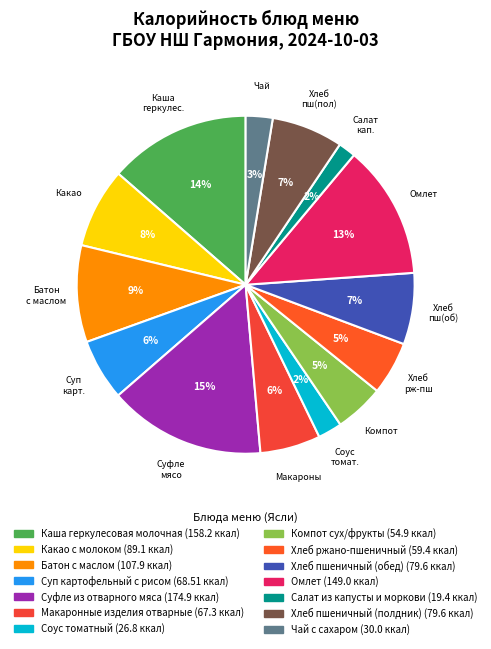

Does Хлеб пшеничный (полдник) represent more than half of the total?

No